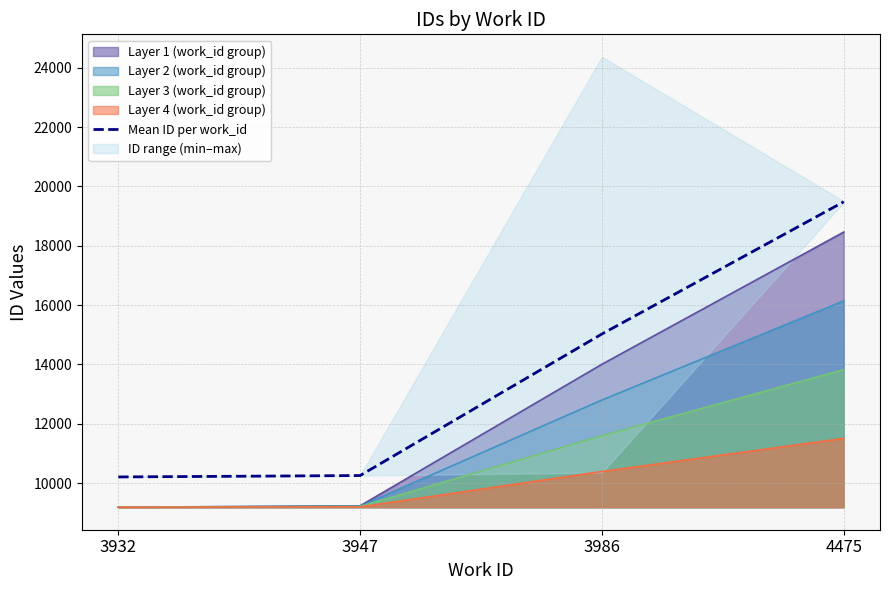

How many data points are above 15026?

1